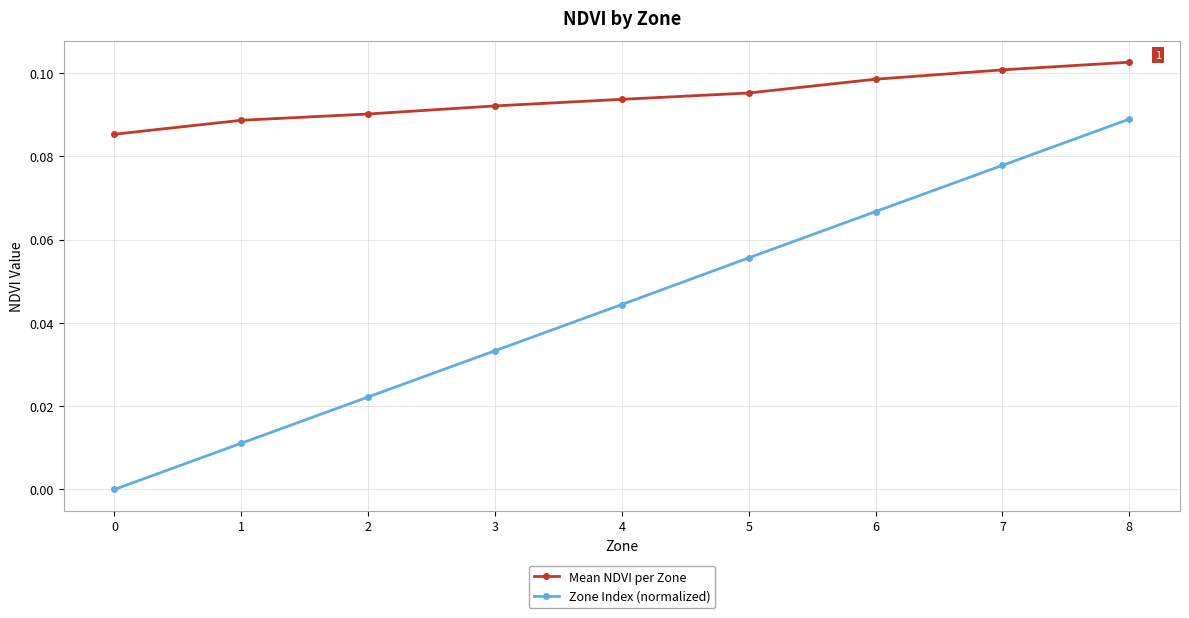

True or false: Zone Index (normalized) and Mean NDVI per Zone intersect in this chart.

False